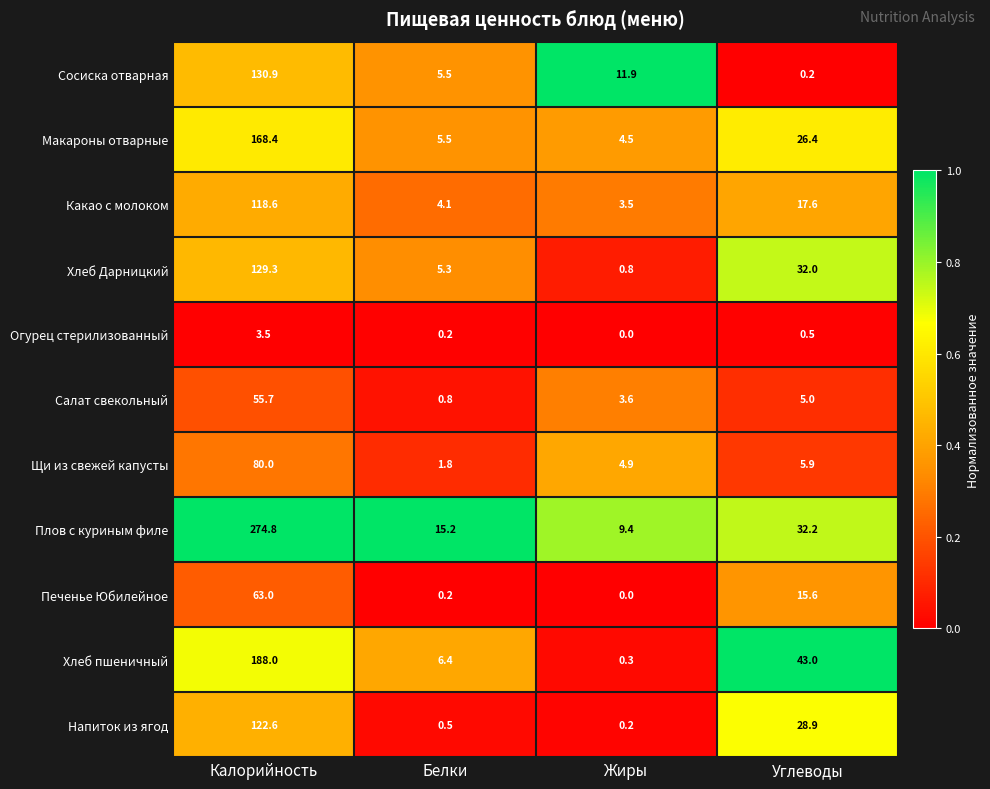

True or false: Сосиска отварная has a value of 17.8 at Жиры.

False